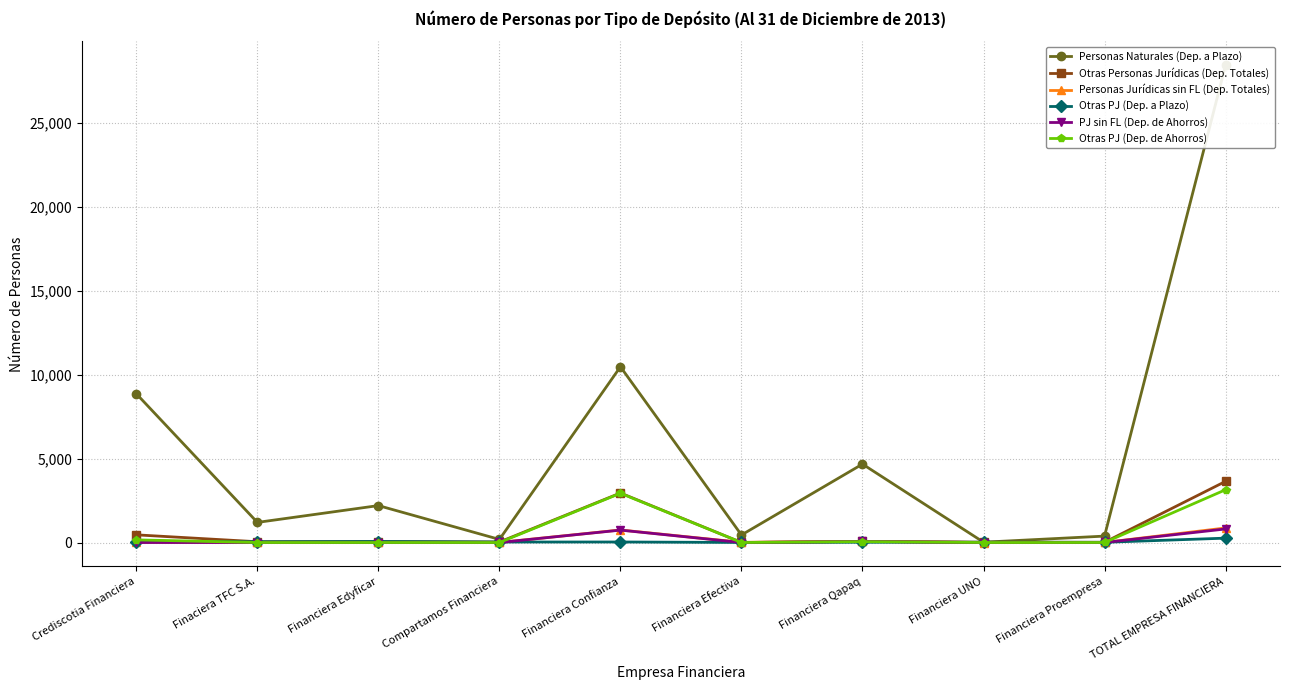

How many categories are shown in the chart?

10